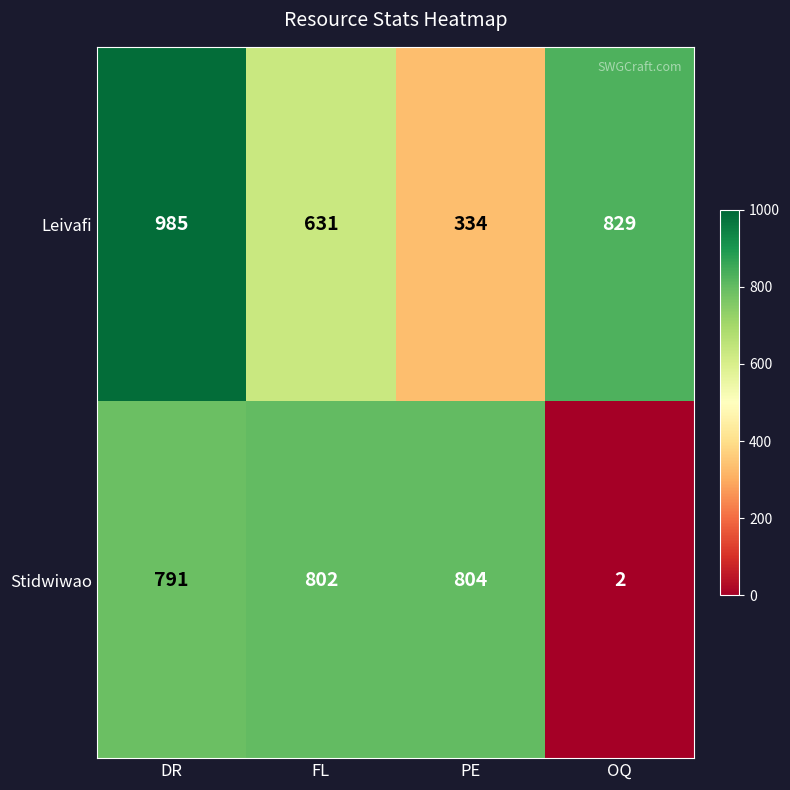

What is the spread (max minus min) of values at DR?

194